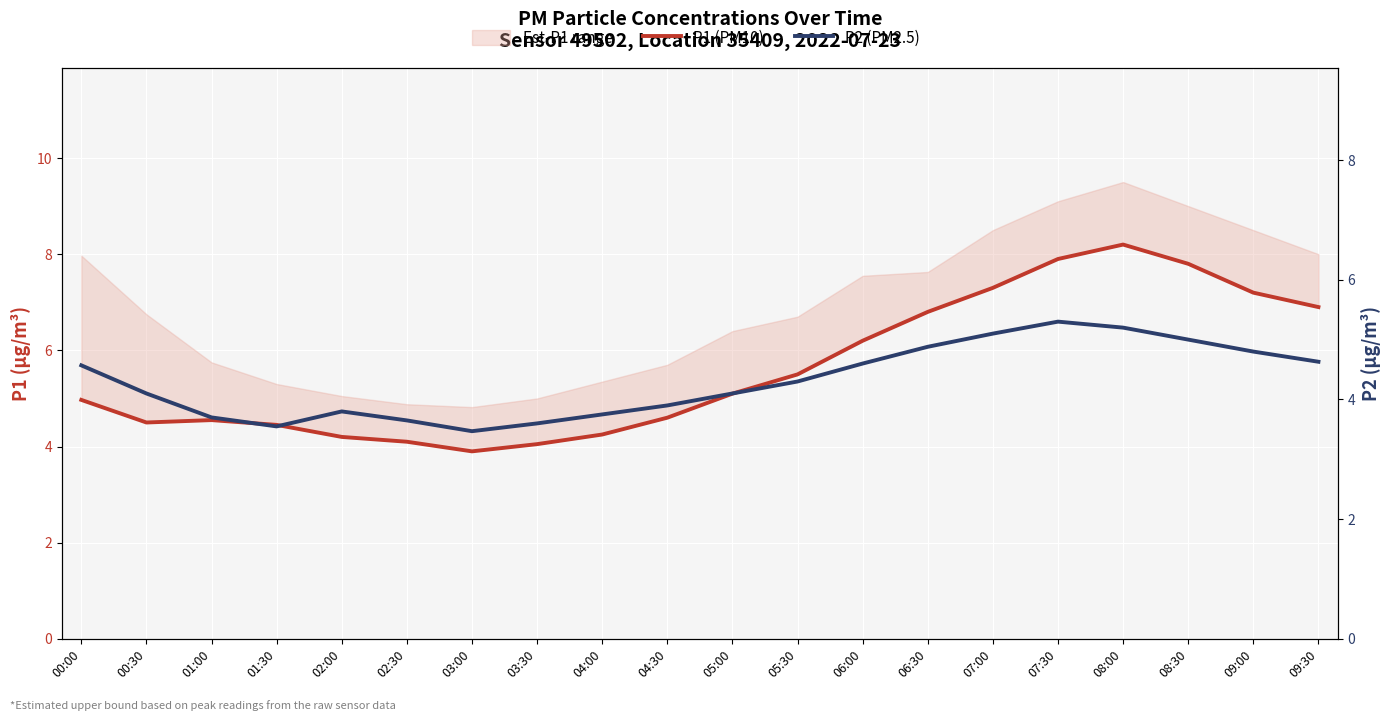

Reading left to right, what are all the values shown in this chart?

P1 (PM10): 5.0	4.5	4.5	4.5	4.2	4.1	3.9	4.0	4.2	4.6	5.1	5.5	6.2	6.8	7.3	7.9	8.2	7.8	7.2	6.9
P2 (PM2.5): 4.6	4.1	3.7	3.5	3.8	3.6	3.5	3.6	3.8	3.9	4.1	4.3	4.6	4.9	5.1	5.3	5.2	5.0	4.8	4.6